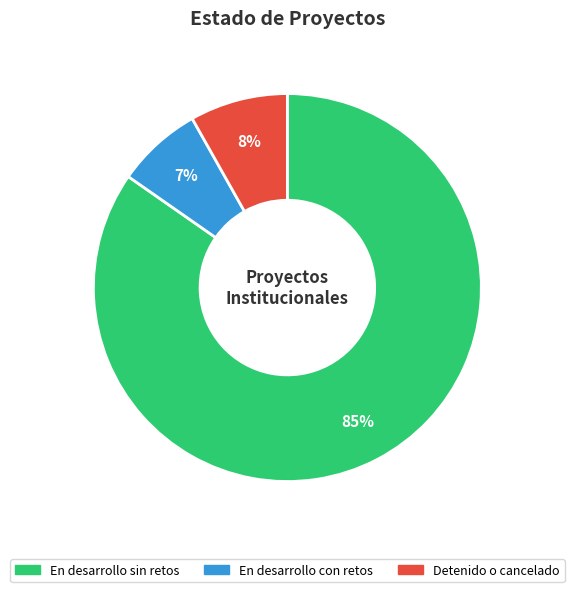

Combined, do En desarrollo sin retos and En desarrollo con retos account for over 50%?

Yes